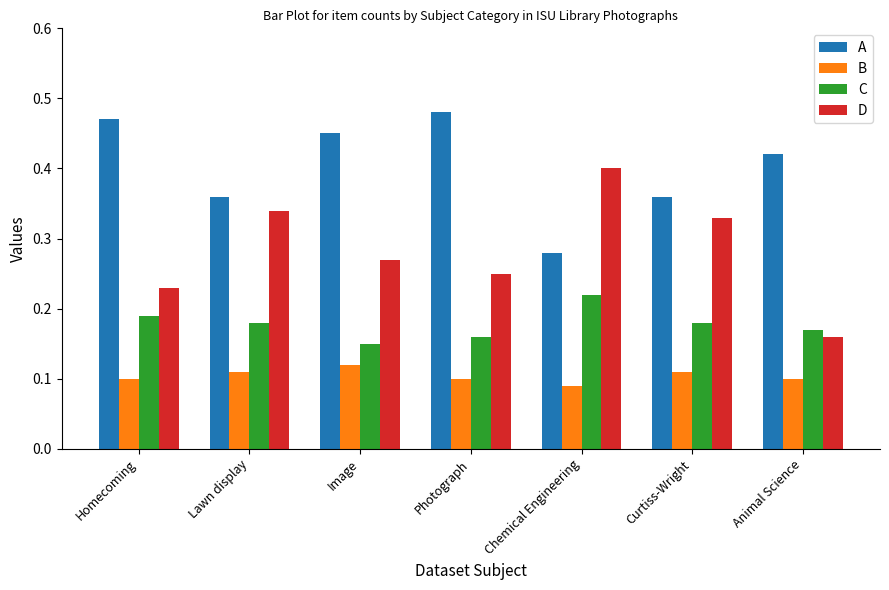

Which category has the lowest value in the D series?

Animal Science